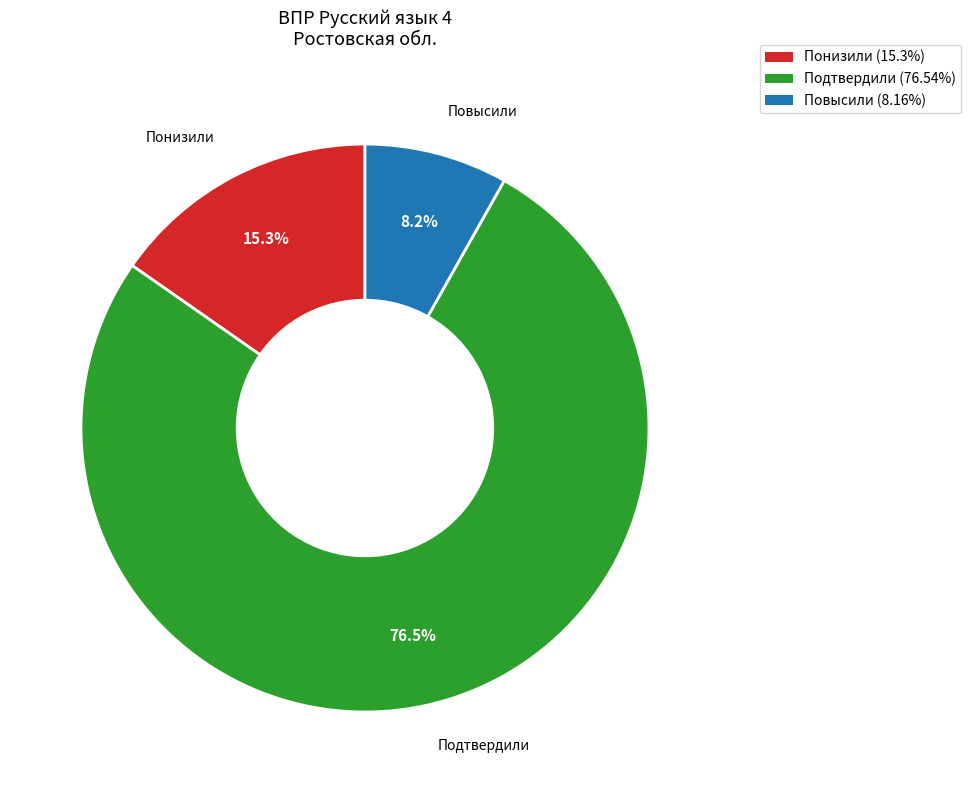

How many slices are in this pie chart?

3